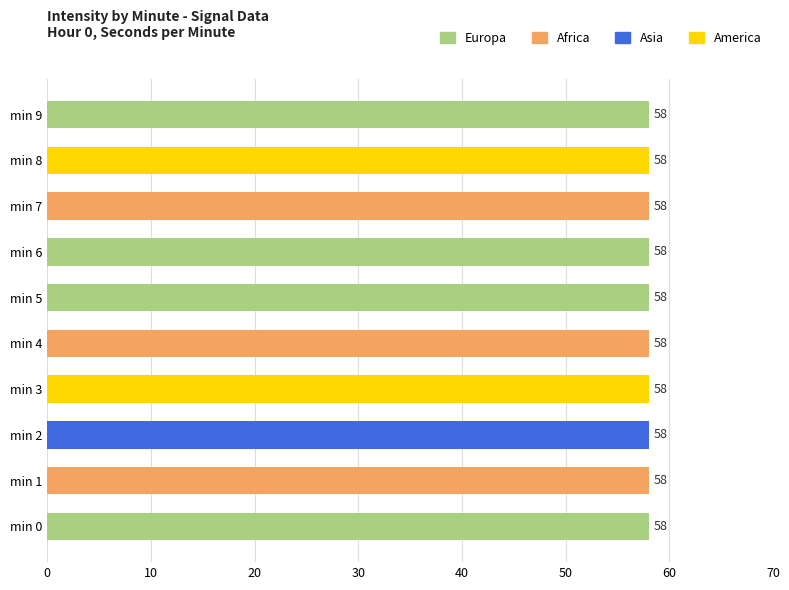

How many groups of bars are there?

10